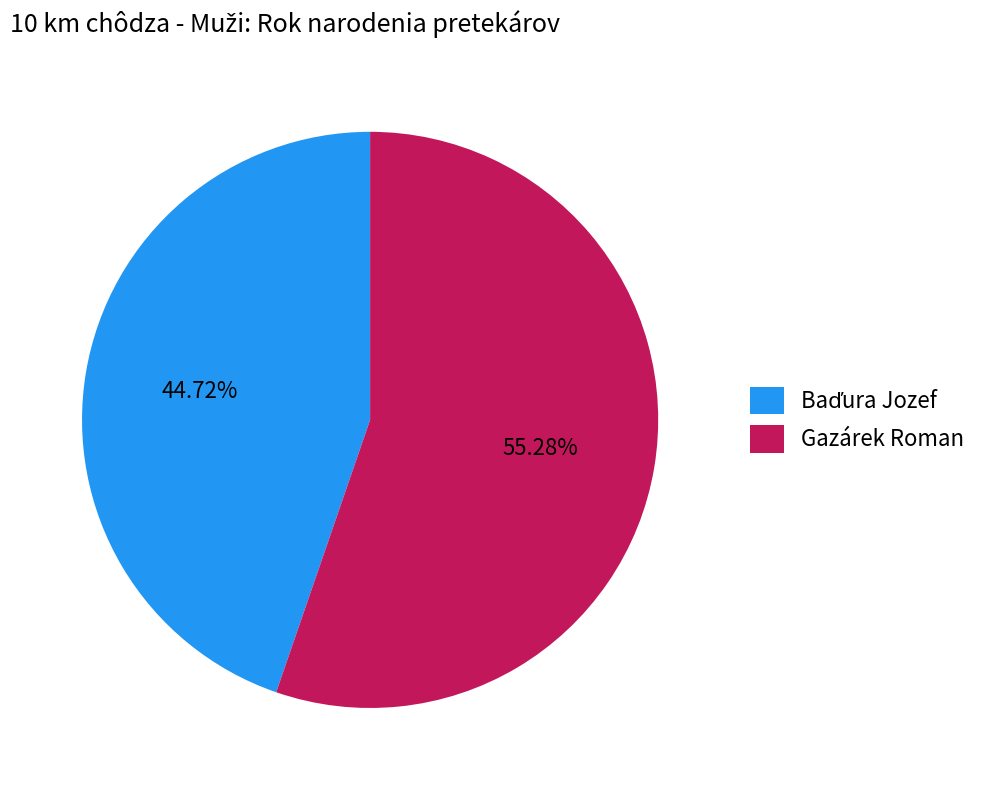

Which category accounts for the majority?

Gazárek Roman